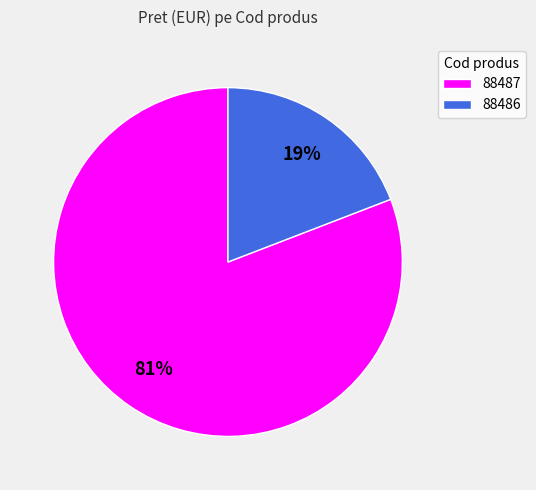

What is the ratio of the value at 88486 to the value at 88487?

0.2